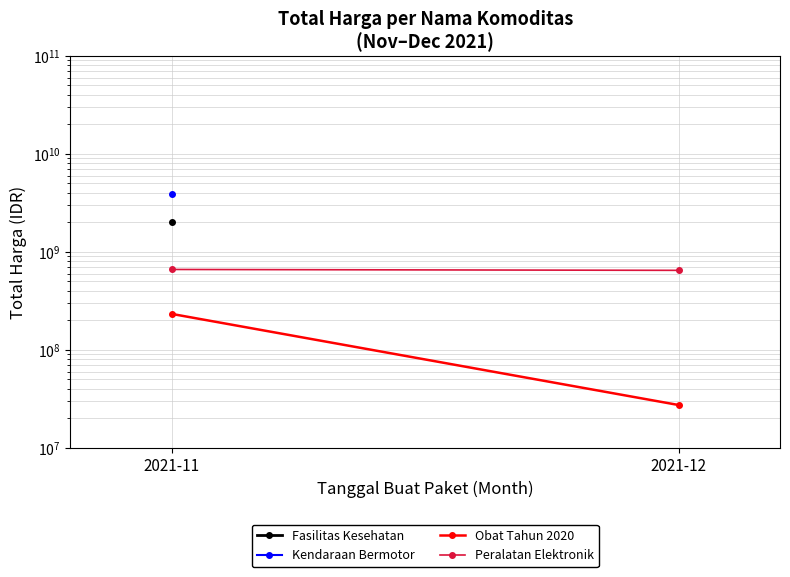

The Kendaraan Bermotor series shows 6742777616.5 at 2021-11. True or false?

False